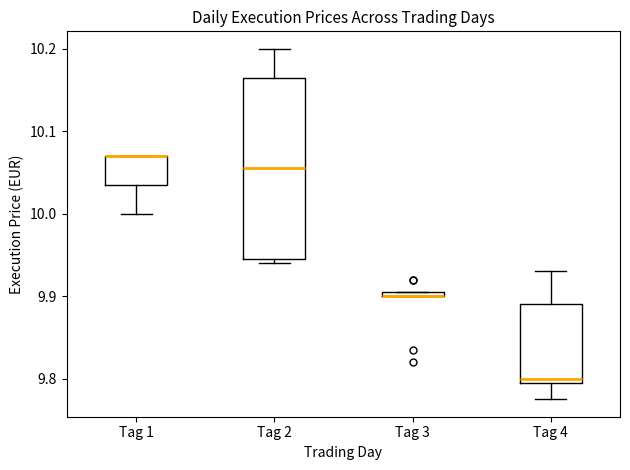

Where is the upper edge of the box for Tag 3 on the y-axis? The values are not printed on the chart, so give them approximately, as read against the axis.

9.91